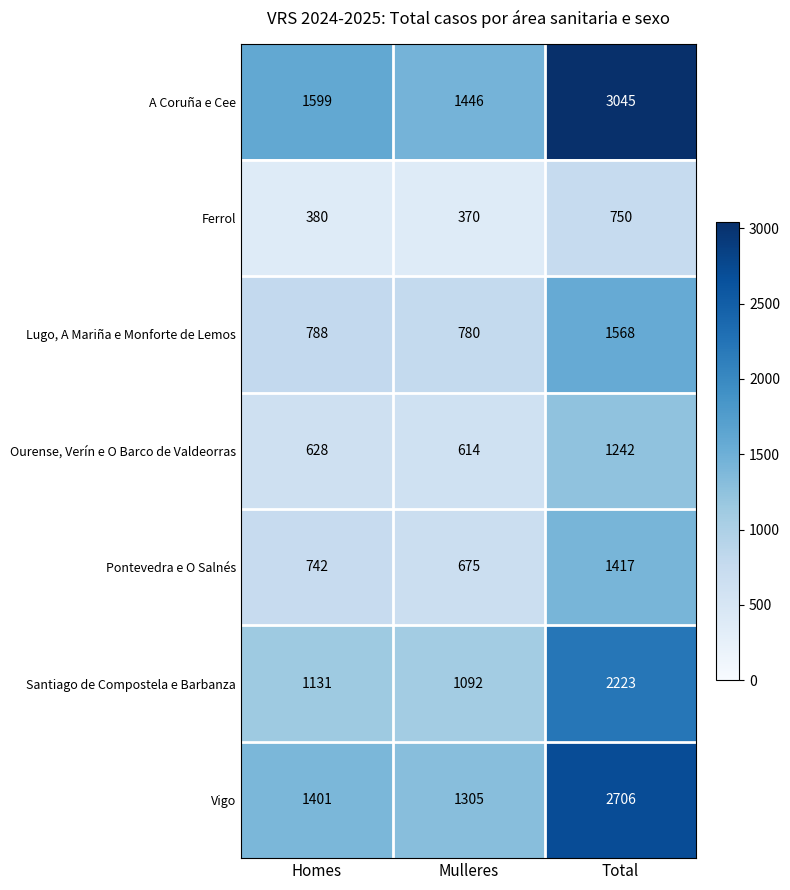

What is the sum of all Ferrol values?

1500